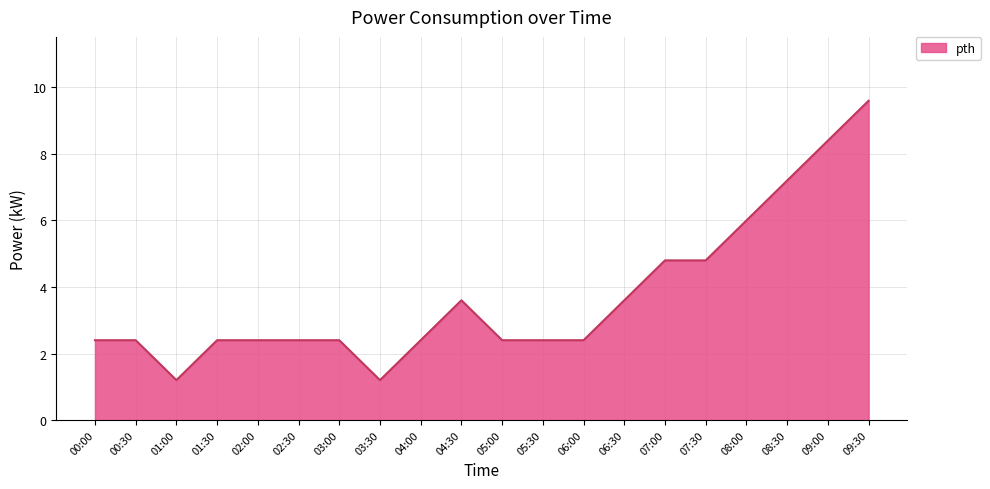

What is the greatest value displayed?

9.6